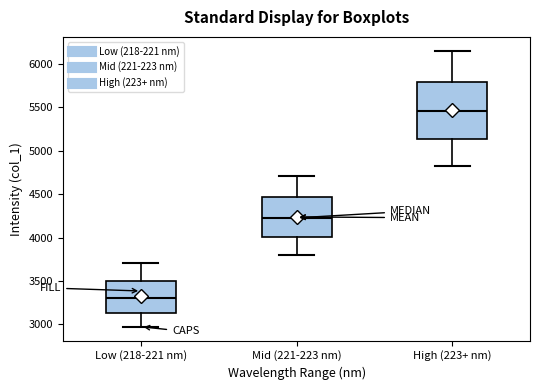

Which box has the lowest median line?

Low (218-221 nm)